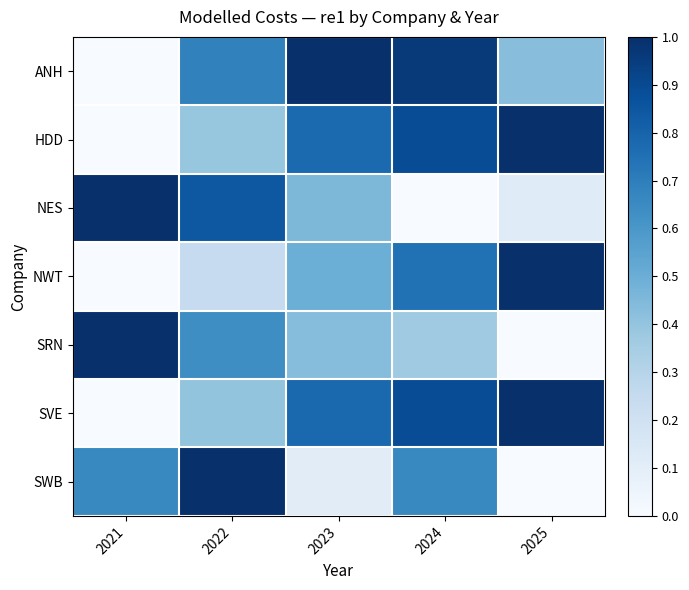

Which series has the largest total across all categories?

ANH